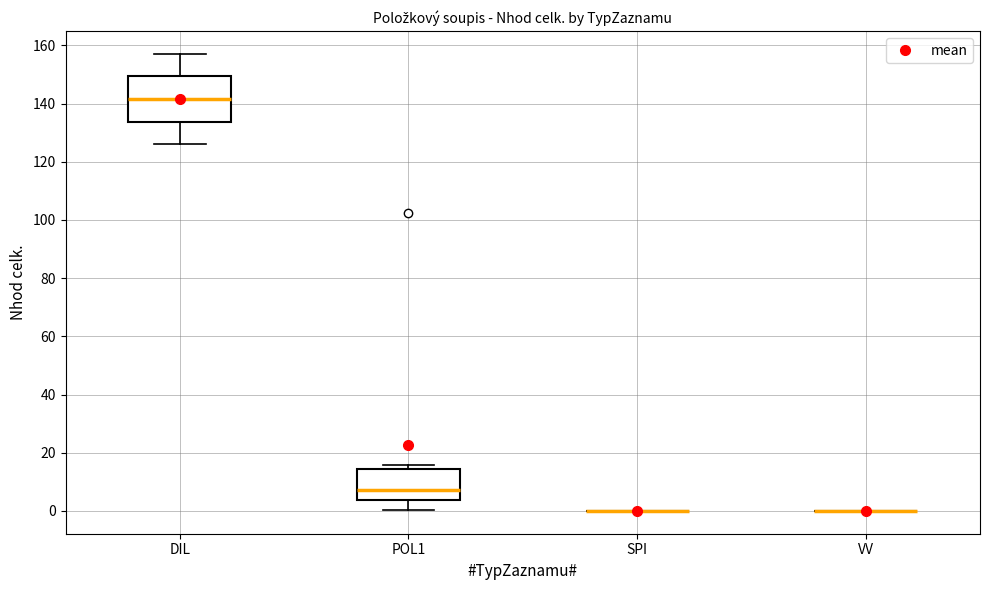

Reading left to right, transcribe this box plot: for each box, give where its median line is, the range the box spans, and where its two whiskers end, as read against the y-axis. The values are not printed on the chart, so give them approximately, as read against the axis.

DIL: median 142, box 134 to 150, whiskers 126 to 158
POL1: median 8, box 4 to 14, whiskers 0 to 16
SPI: box collapsed to a line at 0, whiskers 0 to 0
VV: box collapsed to a line at 0, whiskers 0 to 0